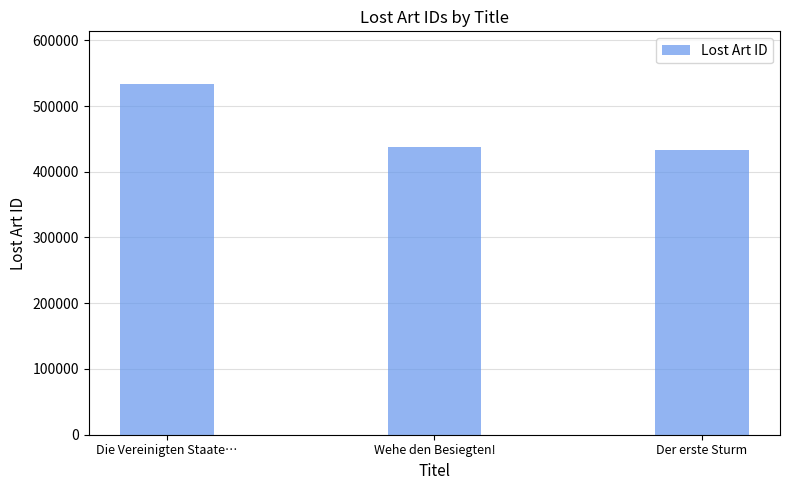

How many values are below 438019?

1